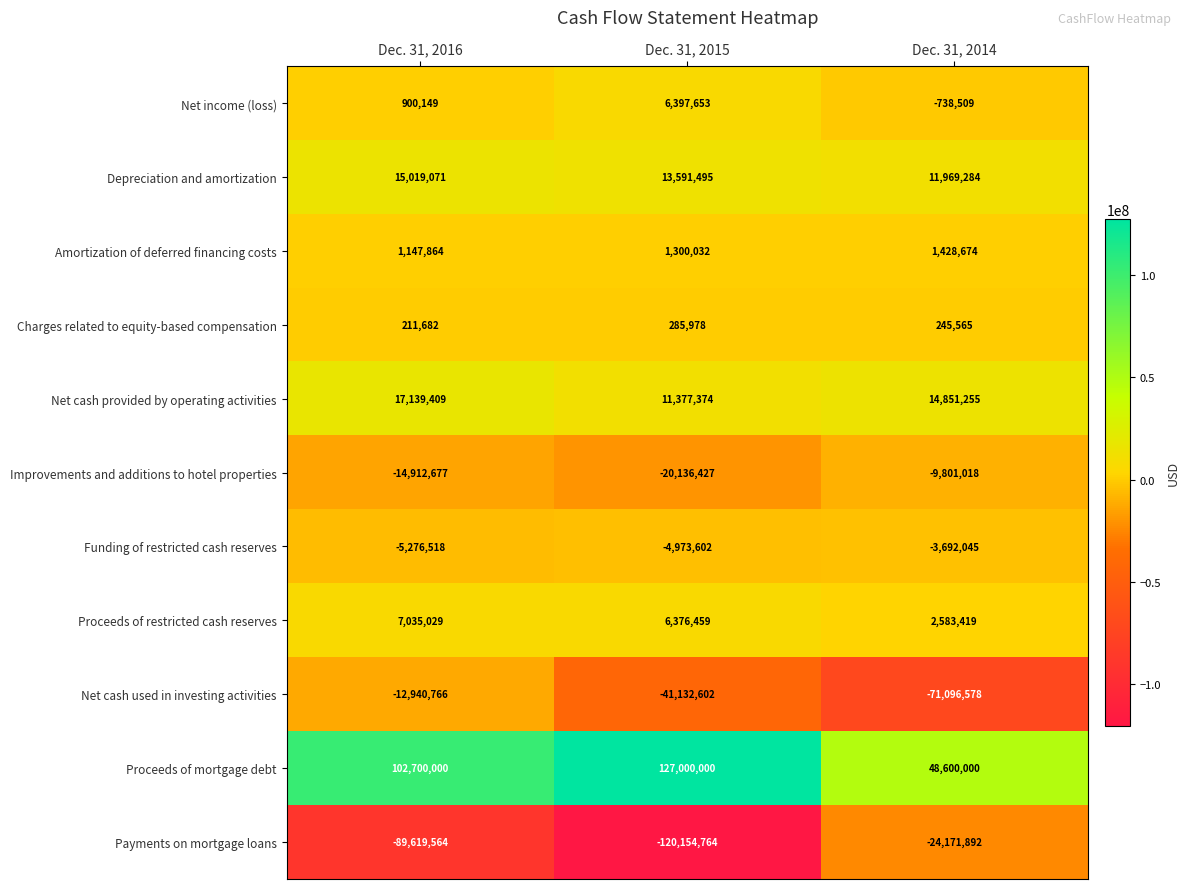

What is the difference between the highest and lowest values at Dec. 31, 2016?

192319564